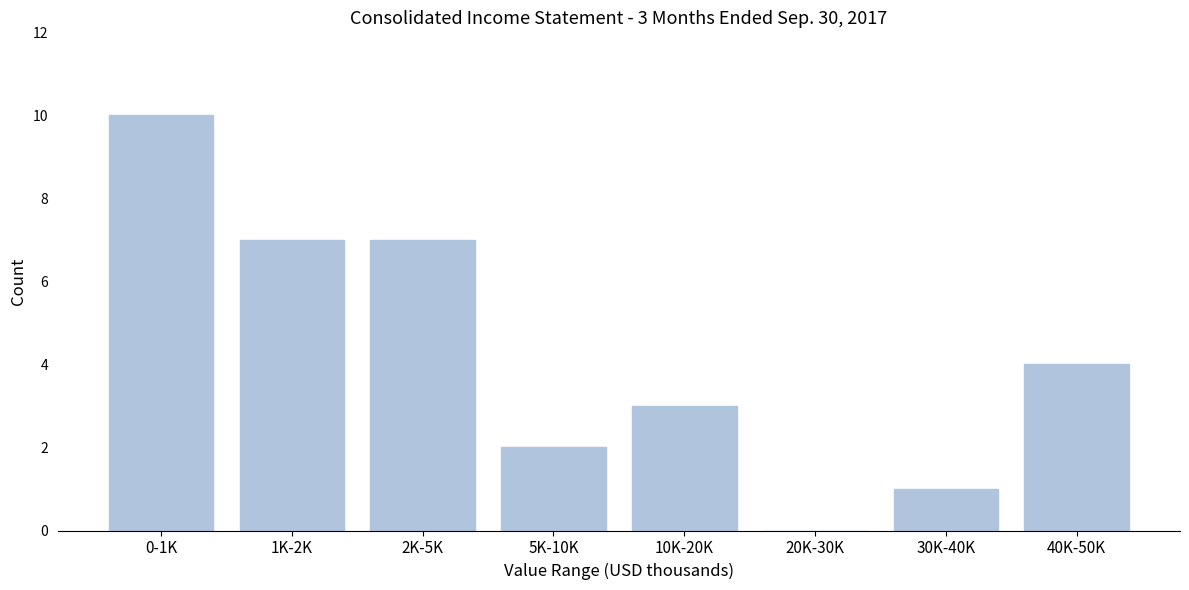

Reading left to right, extract all data points from this chart.

0-1K=10	1K-2K=7	2K-5K=7	5K-10K=2	10K-20K=3	20K-30K=0	30K-40K=1	40K-50K=4